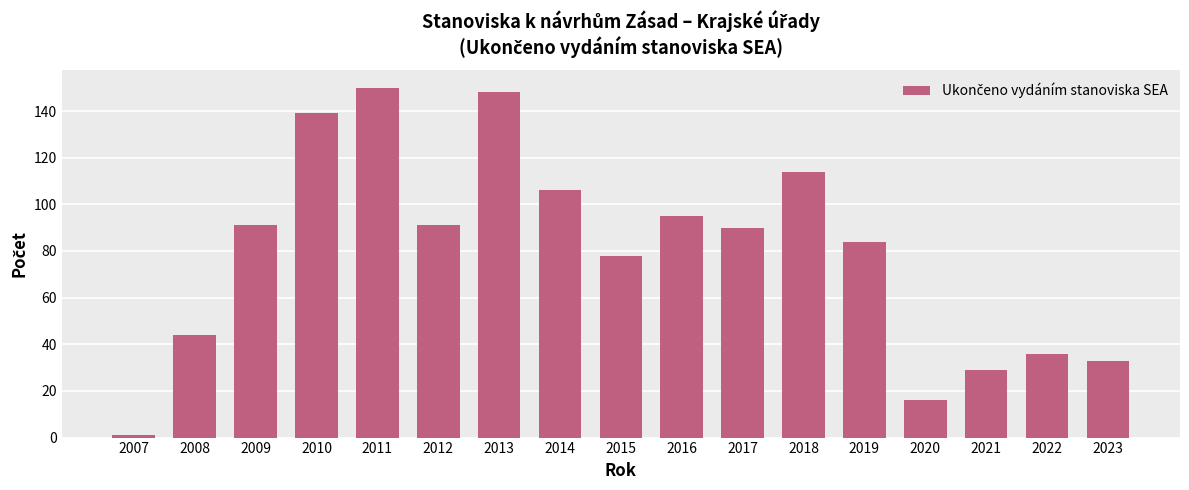

What is the greatest value displayed?

150